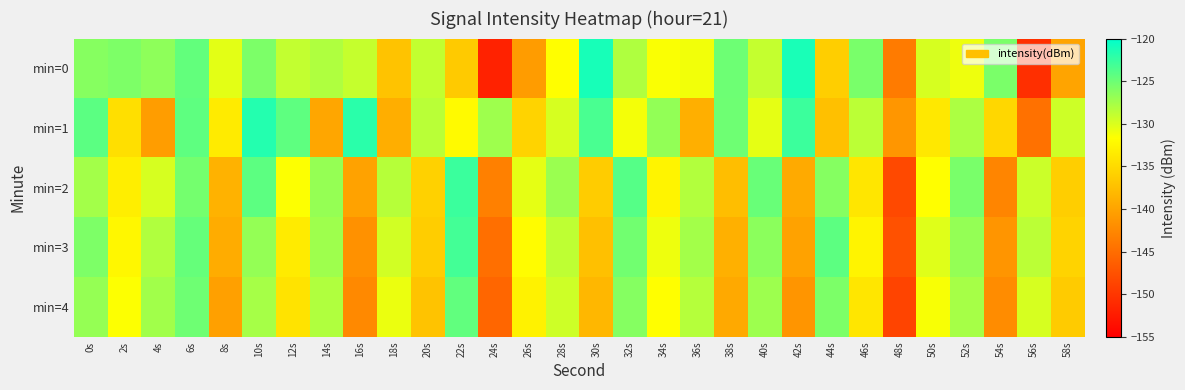

Reading left to right, transcribe all the data shown in this chart.

min=0: 0s=-126.2	2s=-125.8	4s=-126.5	6s=-124.6	8s=-130.4	10s=-125.7	12s=-128.9	14s=-128.1	16s=-129.1	18s=-137.1	20s=-128.9	22s=-136.5	24s=-151.9	26s=-140.7	28s=-131.7	30s=-121.2	32s=-128.1	34s=-131.4	36s=-131.1	38s=-125.0	40s=-129.0	42s=-121.2	44s=-136.1	46s=-125.5	48s=-143.7	50s=-129.8	52s=-130.9	54s=-125.7	56s=-150.6	58s=-139.9
min=1: 0s=-124.2	2s=-134.6	4s=-140.6	6s=-124.3	8s=-133.4	10s=-121.7	12s=-124.3	14s=-139.7	16s=-122.0	18s=-139.1	20s=-128.5	22s=-132.1	24s=-127.3	26s=-135.6	28s=-129.8	30s=-123.4	32s=-131.2	34s=-126.7	36s=-138.9	38s=-125.1	40s=-130.5	42s=-122.8	44s=-137.4	46s=-128.6	48s=-141.2	50s=-133.7	52s=-127.9	54s=-135.3	56s=-144.6	58s=-129.4
min=2: 0s=-127.5	2s=-133.2	4s=-129.8	6s=-125.4	8s=-138.7	10s=-124.3	12s=-131.6	14s=-126.9	16s=-140.1	18s=-128.4	20s=-135.8	22s=-122.7	24s=-143.2	26s=-130.5	28s=-127.1	30s=-136.3	32s=-123.9	34s=-132.7	36s=-128.2	38s=-137.6	40s=-124.8	42s=-139.4	44s=-126.1	46s=-133.9	48s=-148.3	50s=-131.7	52s=-125.6	54s=-142.8	56s=-129.3	58s=-136.1
min=3: 0s=-125.8	2s=-132.4	4s=-128.1	6s=-124.7	8s=-139.2	10s=-126.8	12s=-133.5	14s=-127.3	16s=-141.7	18s=-129.6	20s=-136.2	22s=-123.1	24s=-144.8	26s=-131.9	28s=-128.7	30s=-137.4	32s=-125.2	34s=-130.9	36s=-127.5	38s=-138.8	40s=-126.4	42s=-140.1	44s=-124.3	46s=-132.6	48s=-147.5	50s=-130.2	52s=-126.8	54s=-141.3	56s=-128.6	58s=-135.7
min=4: 0s=-126.9	2s=-131.6	4s=-127.4	6s=-125.1	8s=-140.3	10s=-127.6	12s=-134.2	14s=-128.1	16s=-142.4	18s=-130.8	20s=-137.1	22s=-124.5	24s=-145.6	26s=-132.8	28s=-129.4	30s=-138.2	32s=-126.1	34s=-131.7	36s=-128.3	38s=-139.5	40s=-127.2	42s=-141.3	44s=-125.7	46s=-133.9	48s=-148.7	50s=-131.4	52s=-127.6	54s=-142.1	56s=-129.8	58s=-136.4